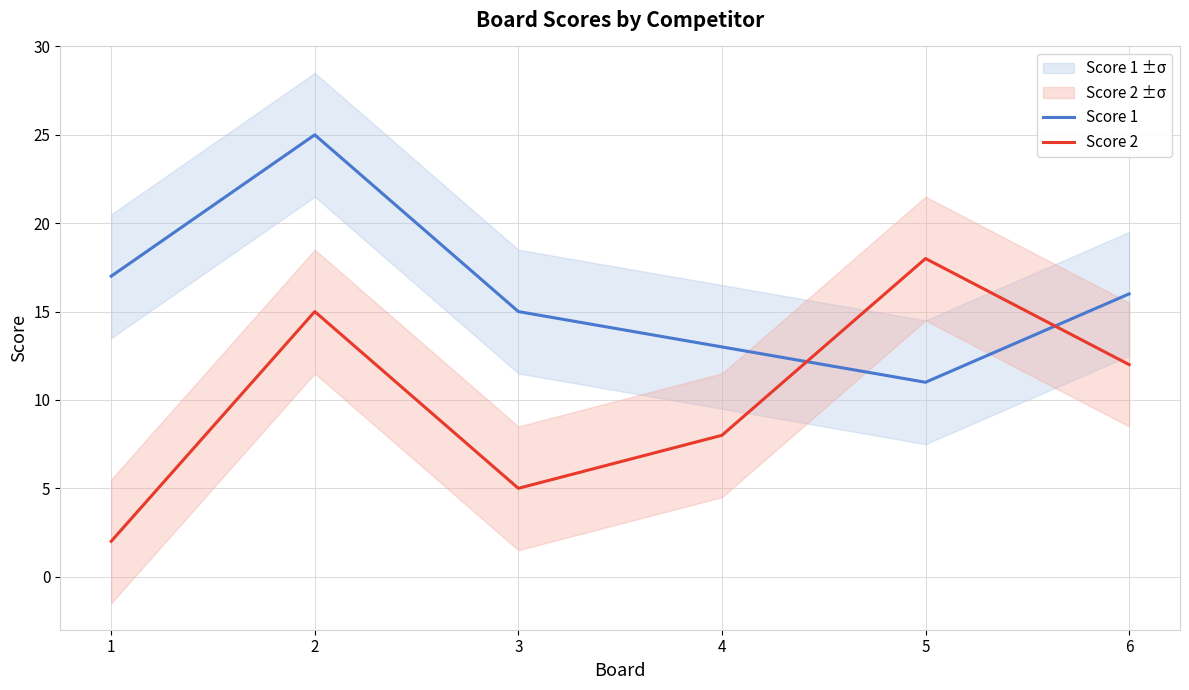

What is the difference between the highest and lowest values at 1?

15